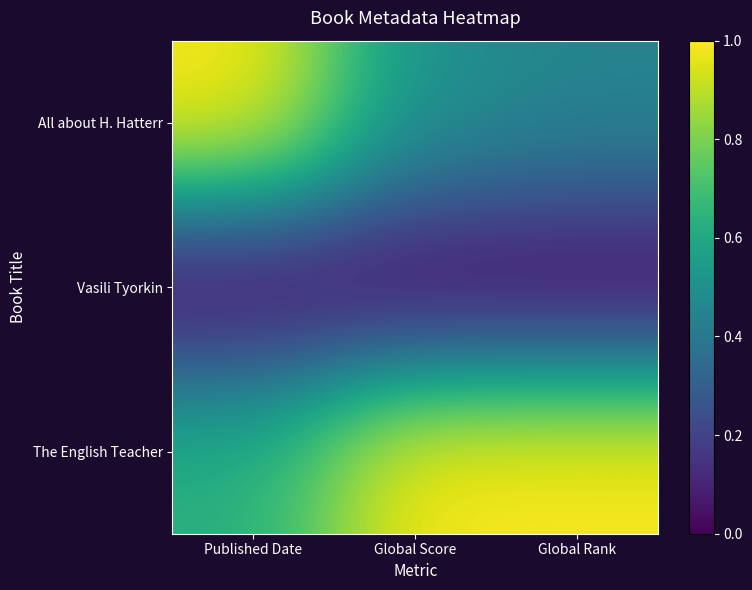

What is the spread (max minus min) of values at Global Rank?

1.0